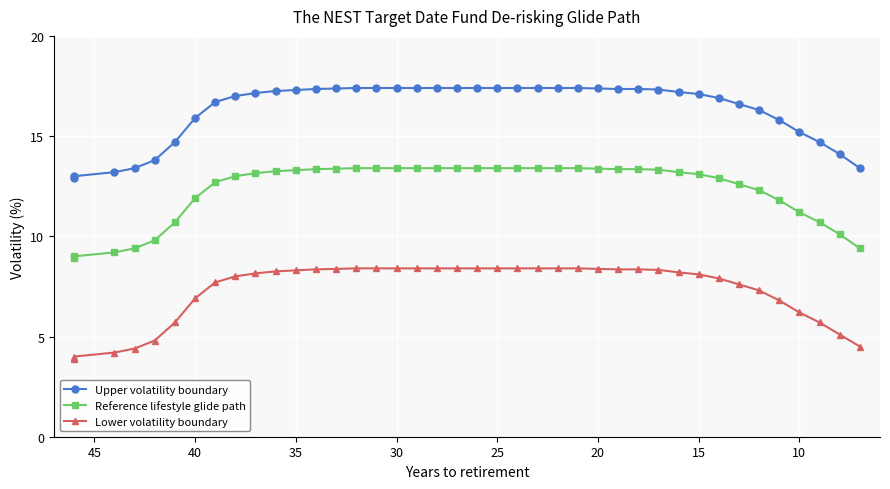

Which series has the largest total across all categories?

Upper volatility boundary